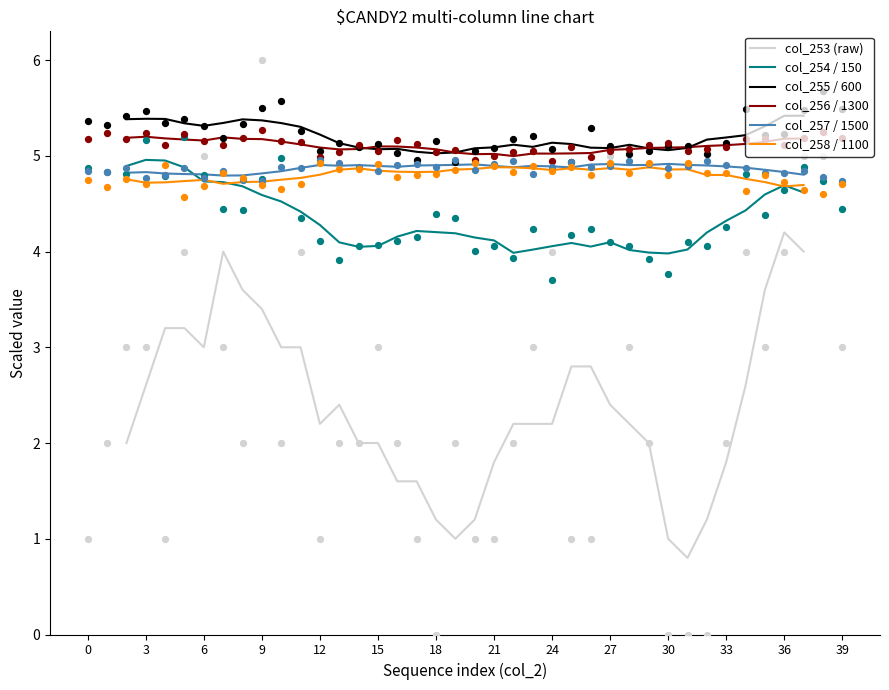

The col_255 / 600 series shows 3.1 at 21. True or false?

False